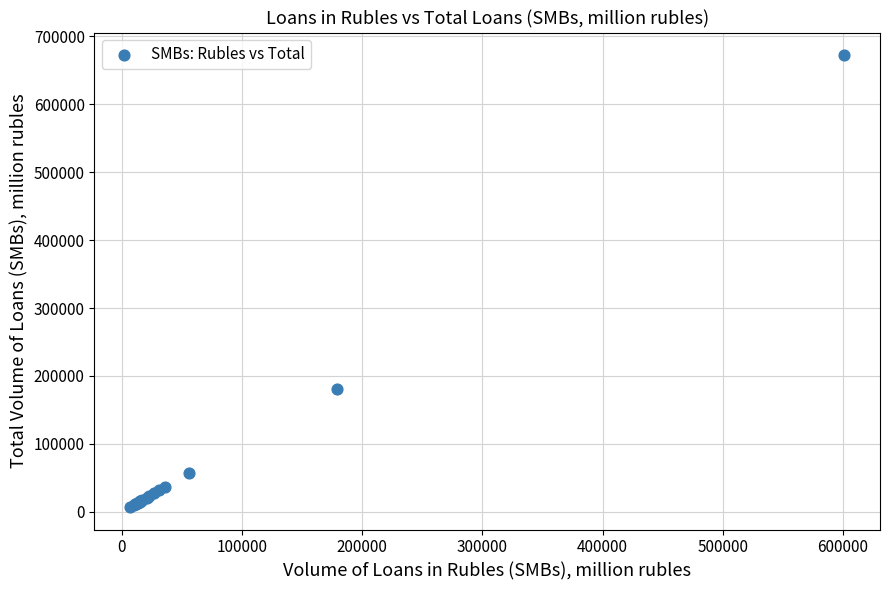

What Y value in the scatter plot is closest to 339744?

180368